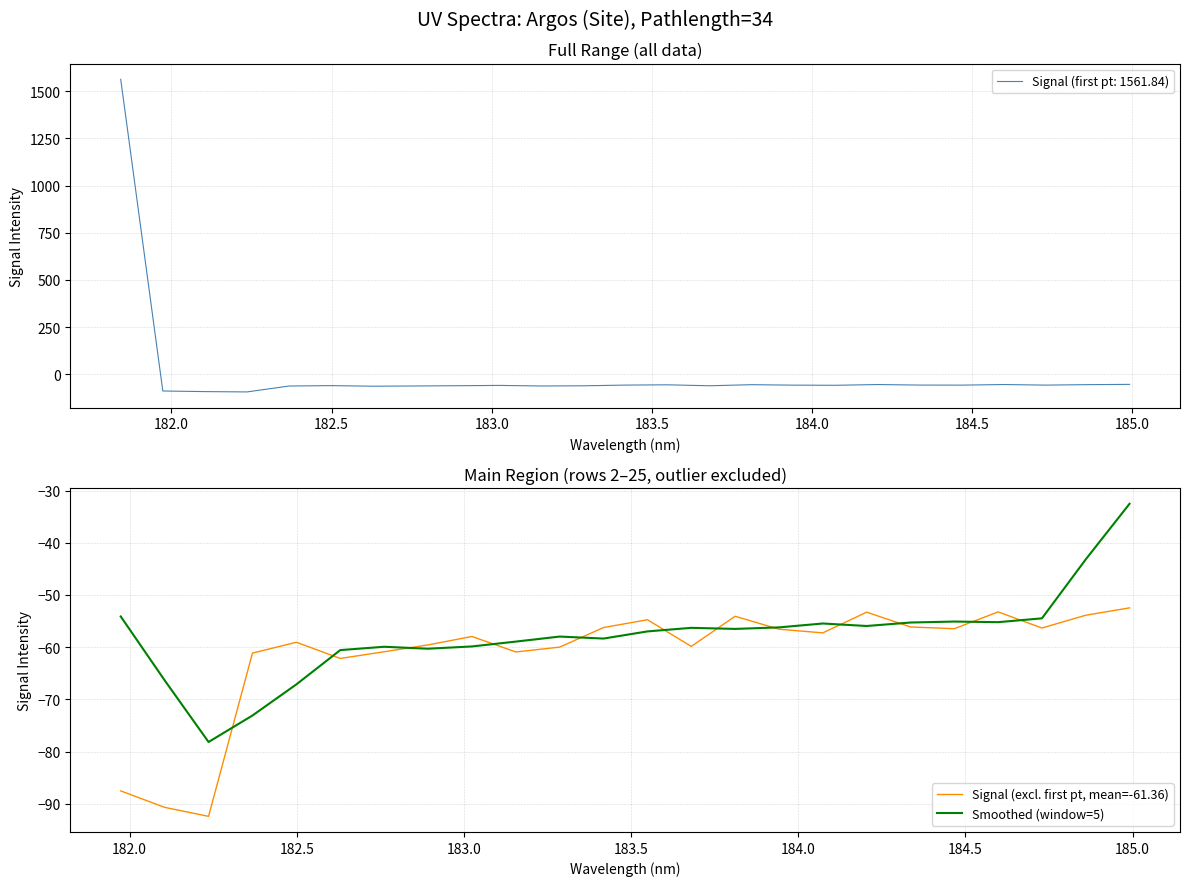

What is the value of the Signal (excl. first pt, mean=-61.36) point at the 16th from the left?

-56.6